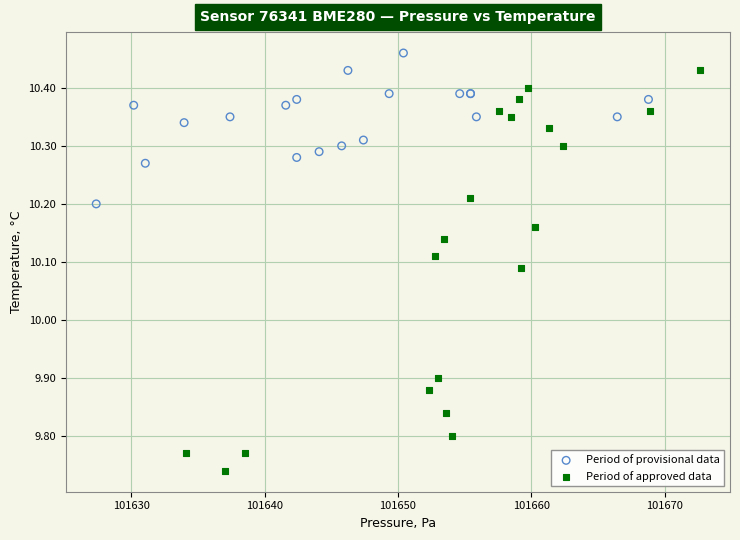

Which series has the largest Y range (max minus min)?

Period of approved data